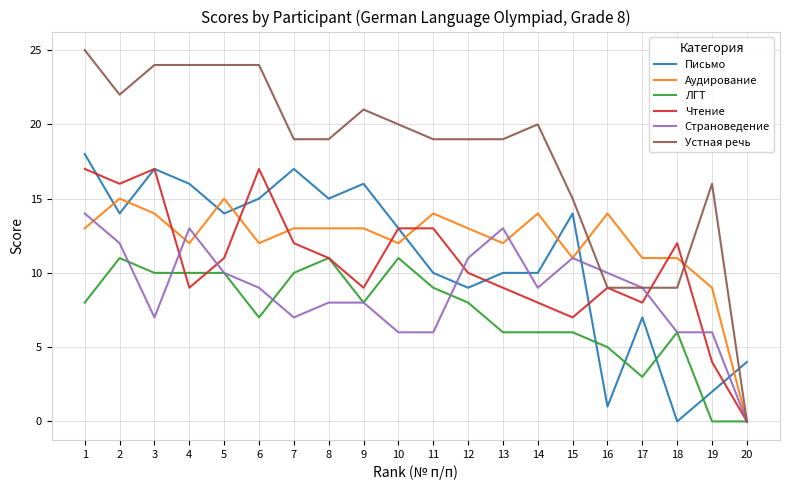

Which series has the largest total across all categories?

Устная речь